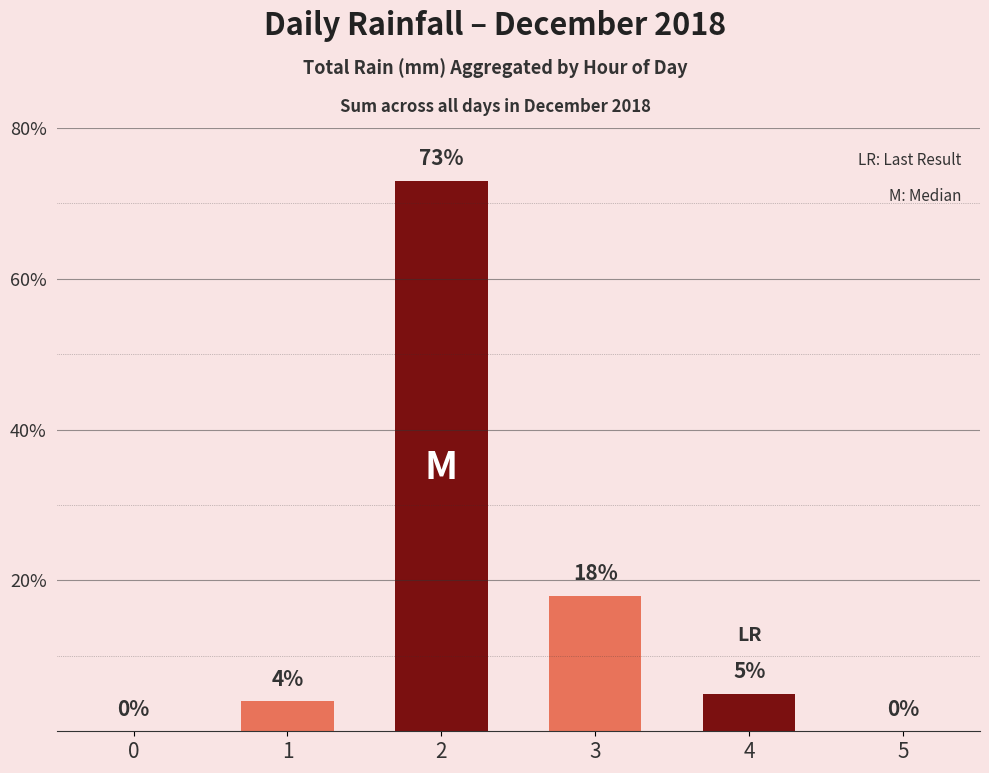

Read the value at 2, to the nearest 5.

75